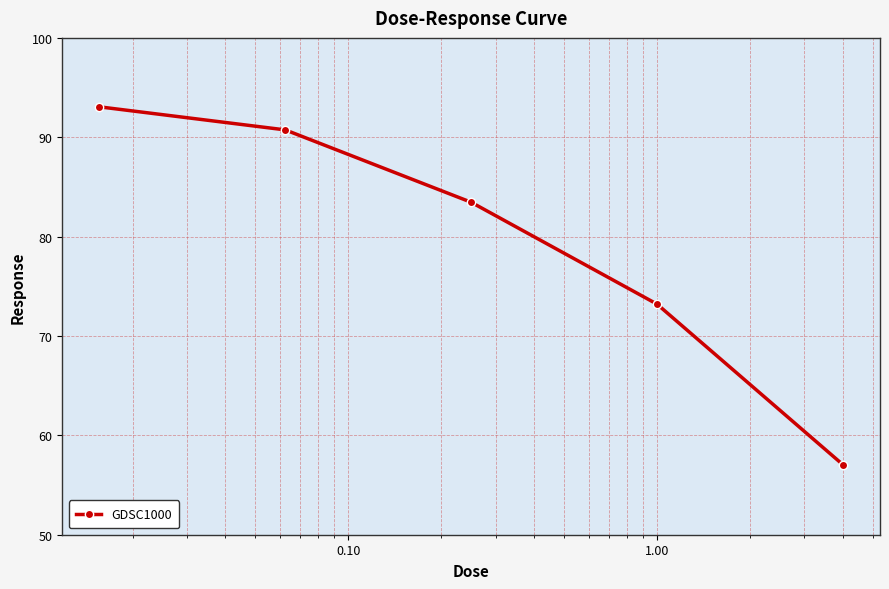

What is the smallest value displayed?

57.1